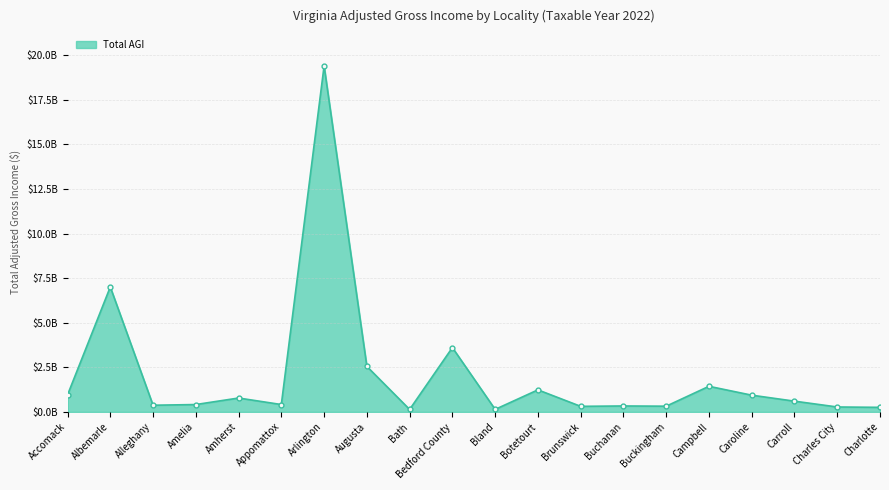

Reading left to right, what are all the values shown in this chart?

Accomack=952003513.8	Albemarle=7006319927.2	Alleghany=374840023.6	Amelia=413786676.1	Amherst=779189668.1	Appomattox=414139464.0	Arlington=19398139110.8	Augusta=2550951160.1	Bath=138883557.1	Bedford County=3607639494.1	Bland=141818827.3	Botetourt=1236562550.6	Brunswick=312951025.1	Buchanan=333899883.7	Buckingham=321357542.5	Campbell=1436235515.7	Caroline=938563970.4	Carroll=603101044.1	Charles City=276743202.4	Charlotte=256207687.7